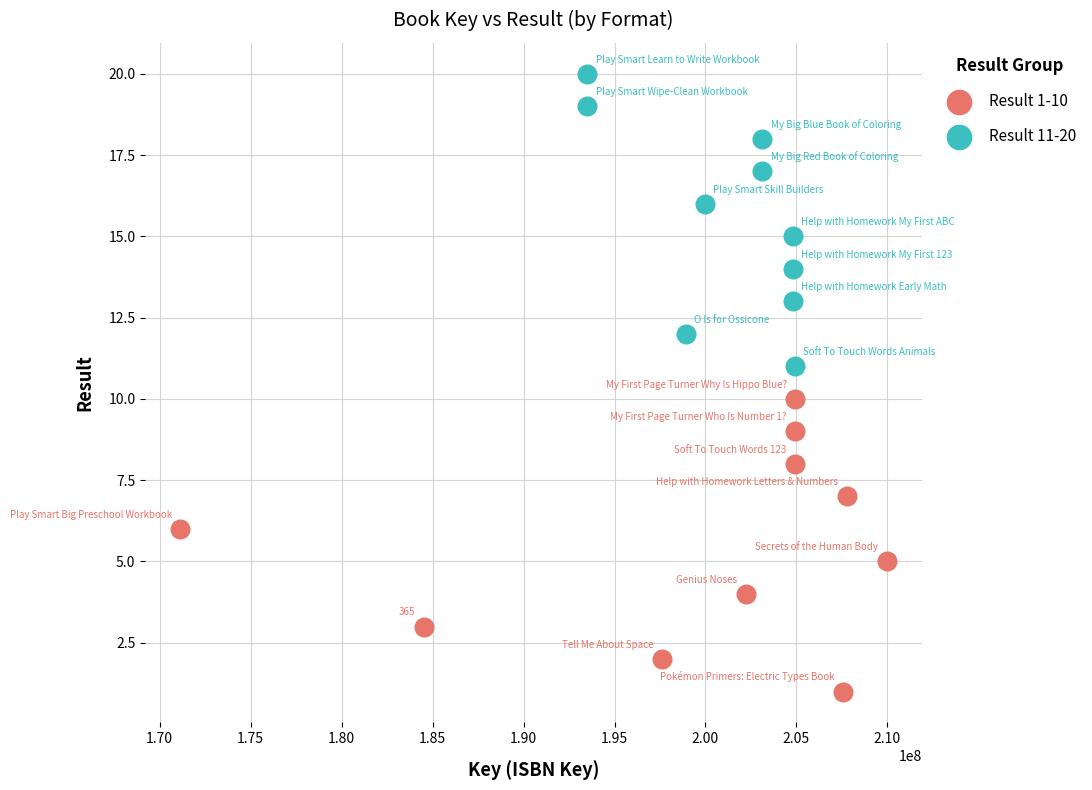

What are all the series names shown in the legend?

Result 1-10, Result 11-20